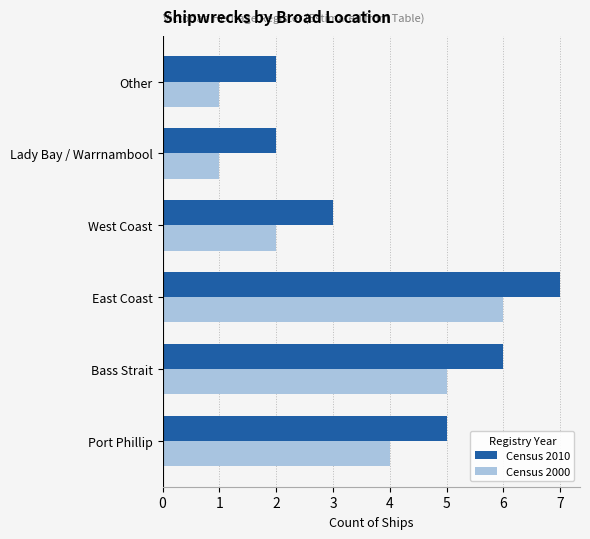

At East Coast, list the series in order from largest to smallest.

Census 2010, Census 2000